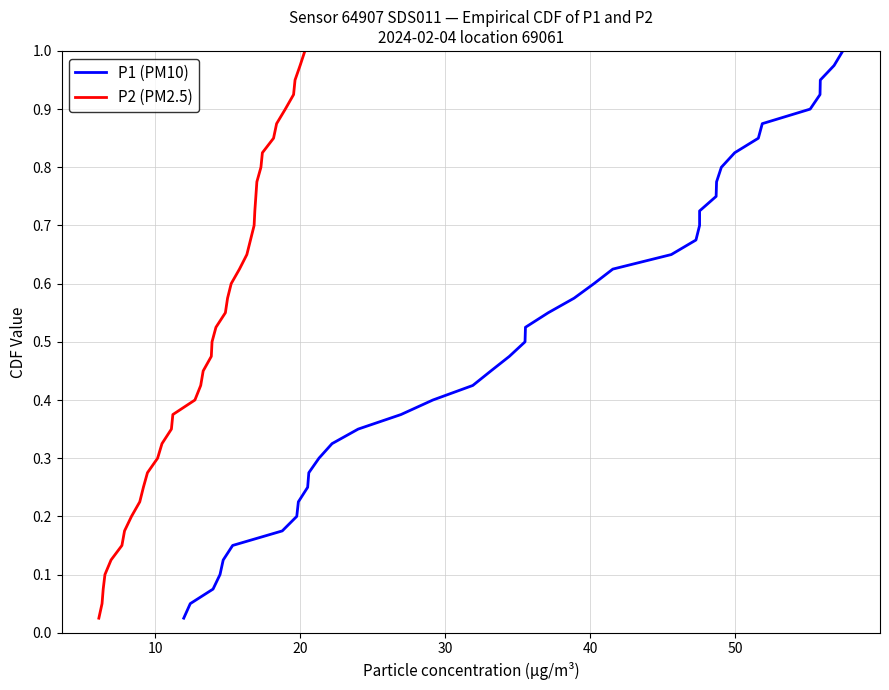

What is the label of the 20th point from the right?

20